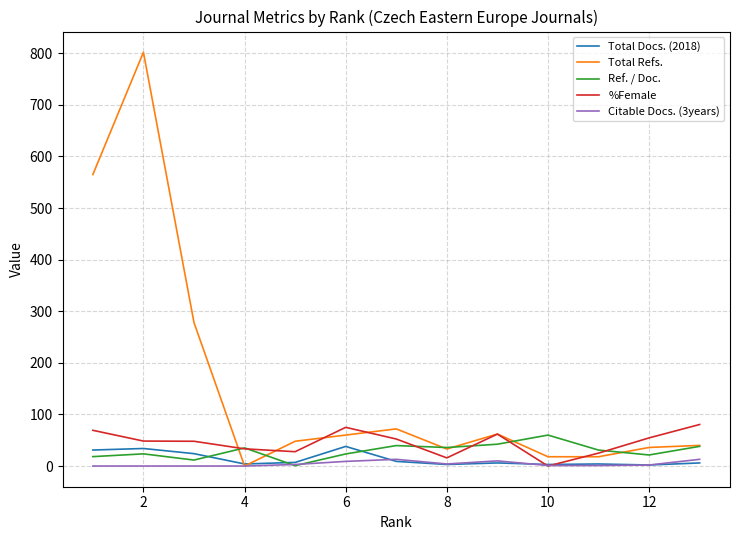

How many lines are shown in the chart?

5